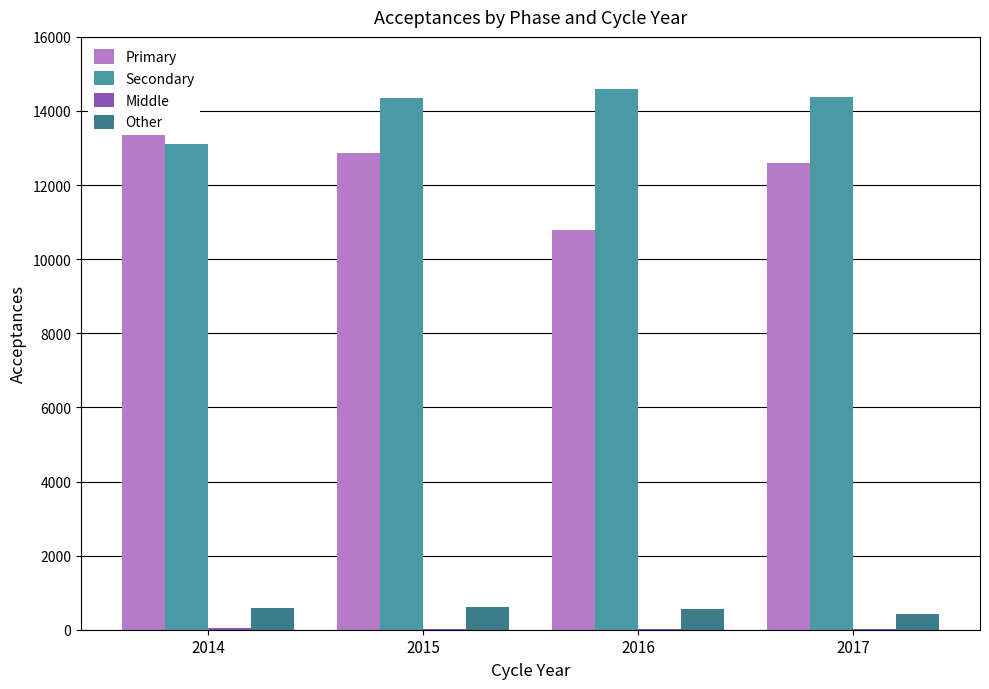

Reading left to right, what are all the values shown in this chart?

Primary: 2014=14425	2015=12870	2016=10790	2017=12600
Secondary: 2014=13115	2015=14350	2016=14585	2017=14370
Middle: 2014=40	2015=30	2016=20	2017=10
Other: 2014=585	2015=625	2016=560	2017=415